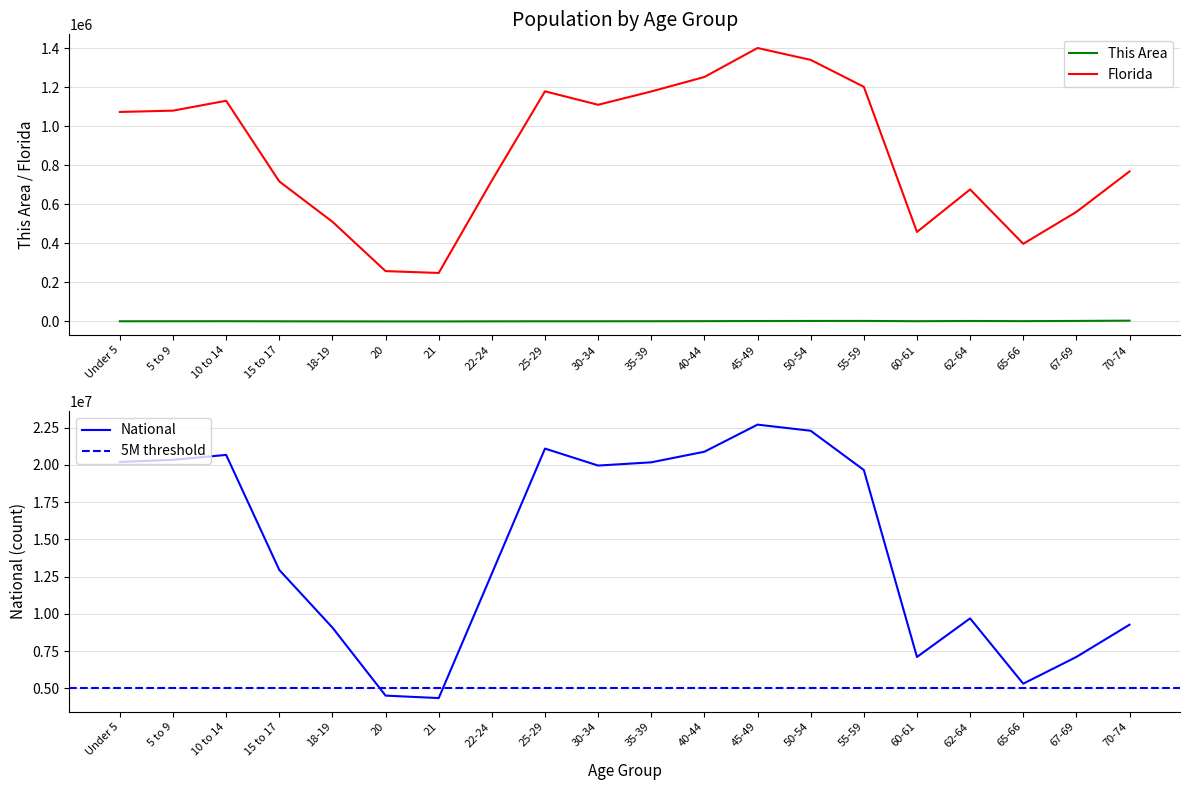

What is the value of the This Area point at the 3rd from the left?

1295